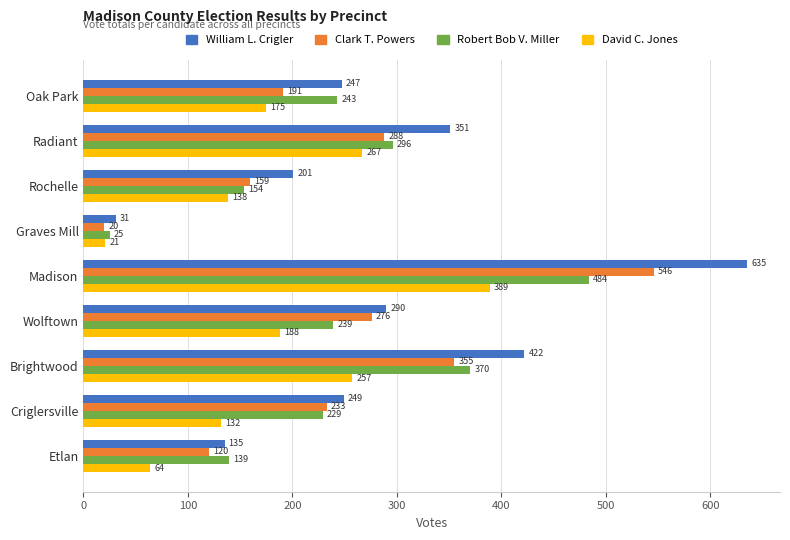

What value does the William L. Crigler series have at Radiant, to the nearest 50?

350